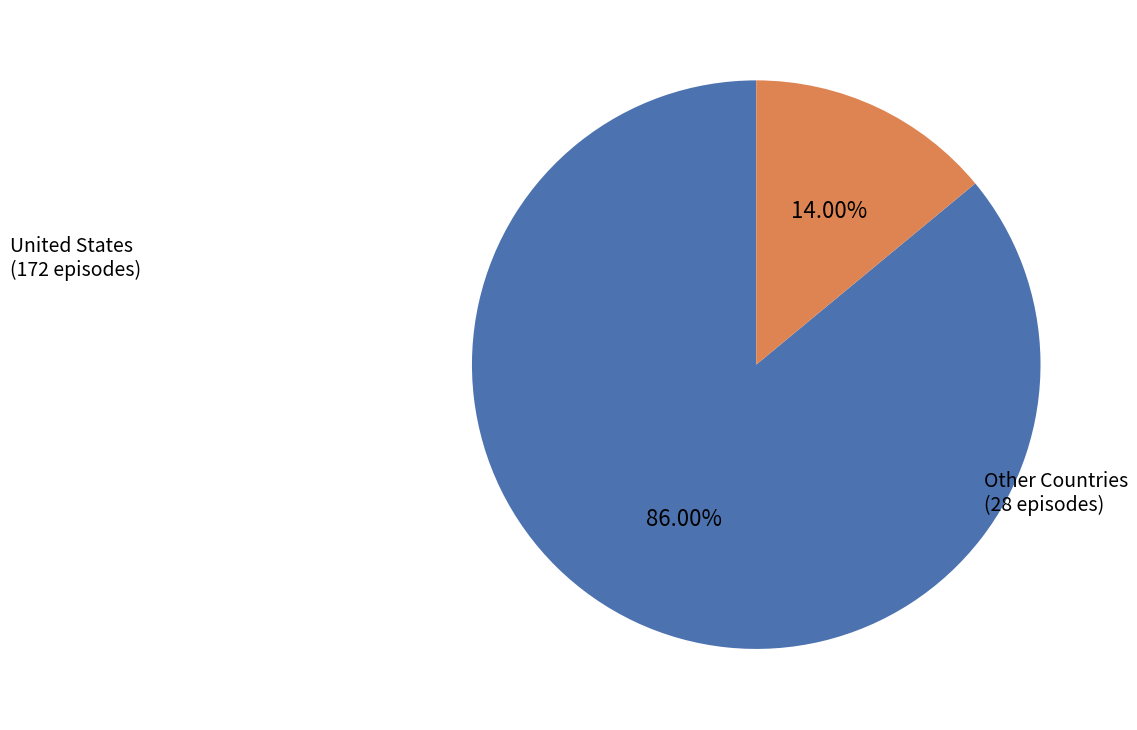

What is the smallest slice in the pie chart?

Other Countries